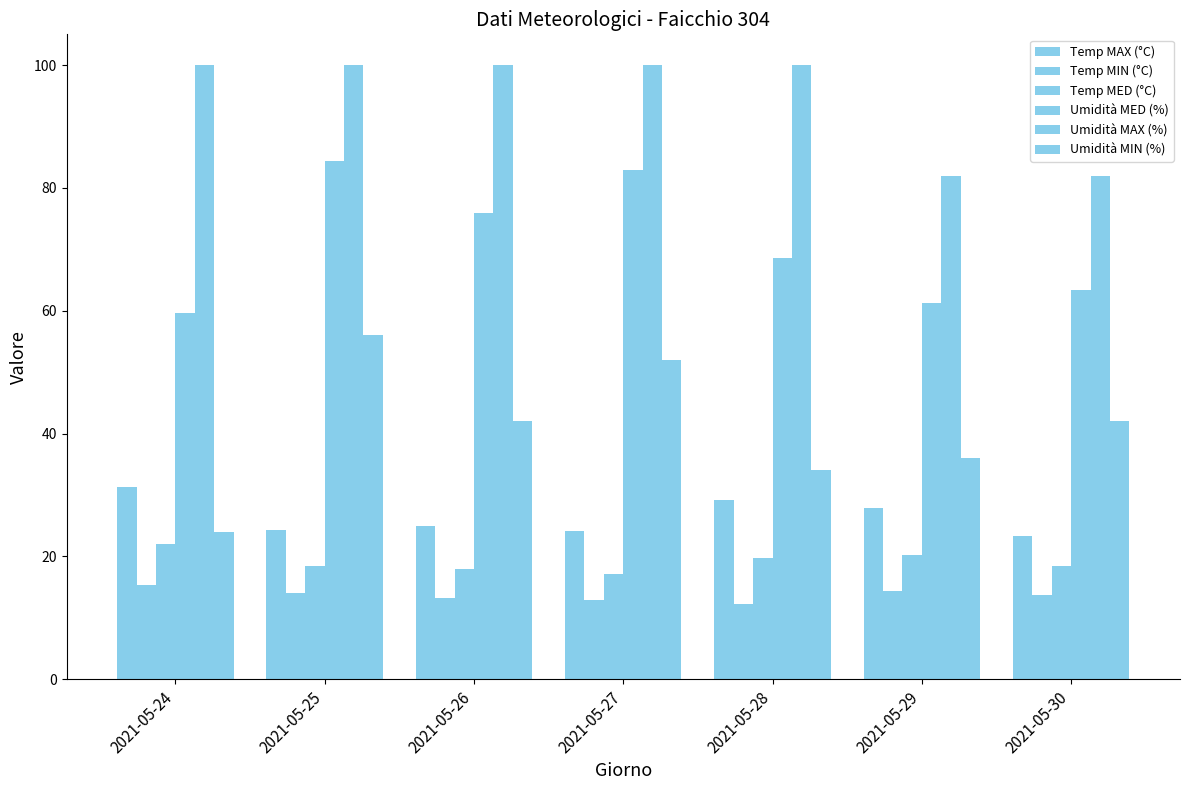

Count the Umidità MAX (%) values in the range 82 to 100.

7